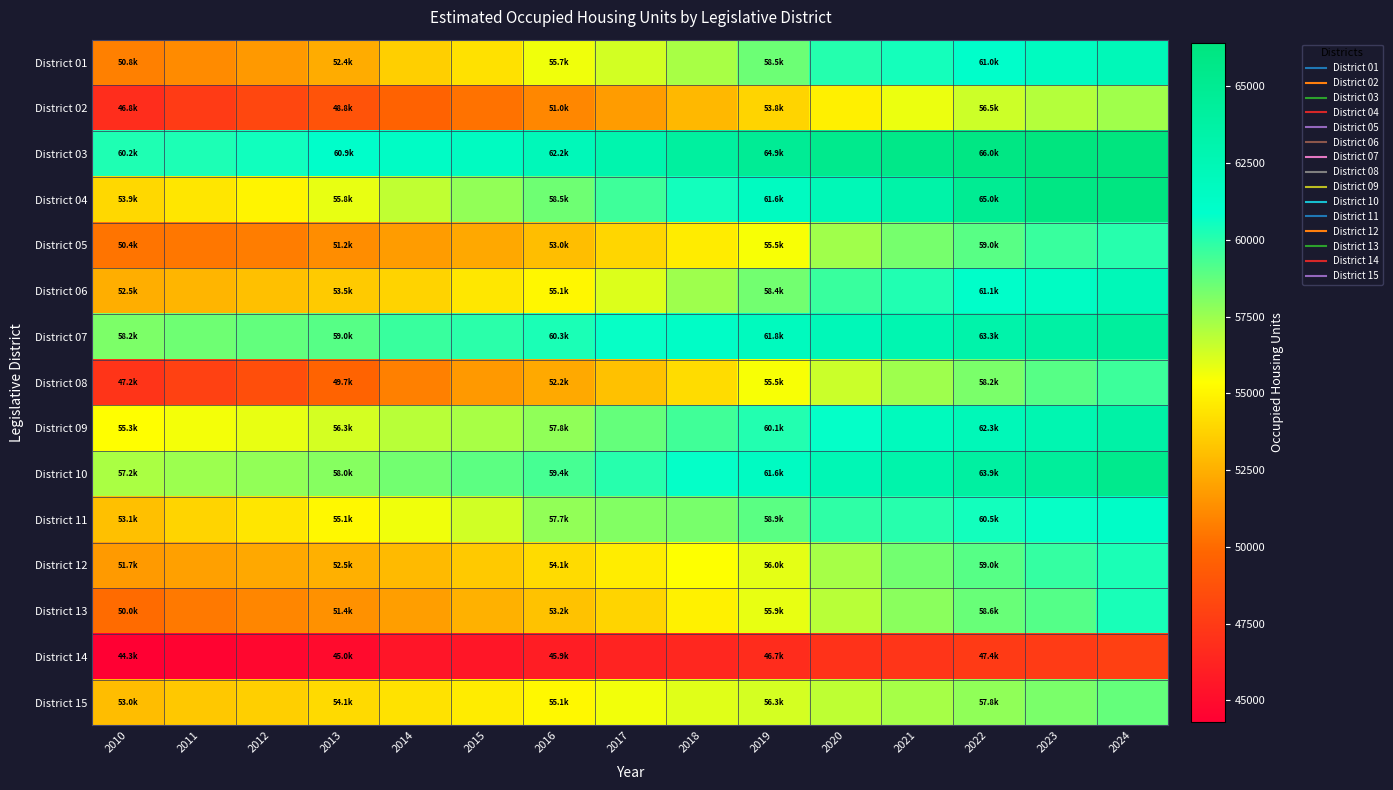

Which series has the largest total across all categories?

District 03